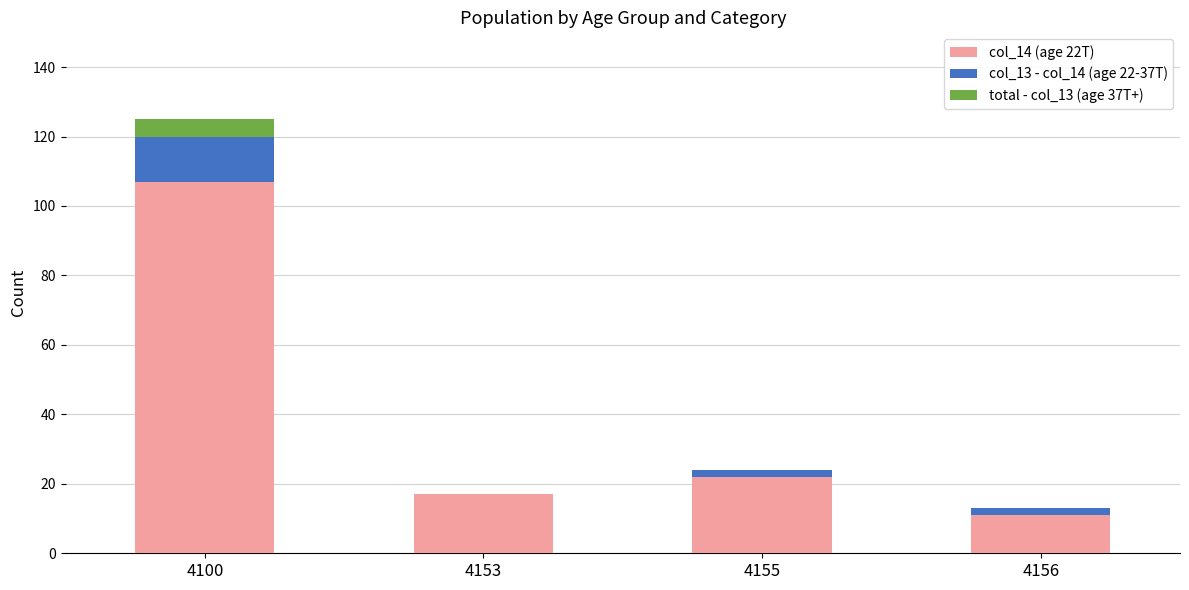

Where is col_14 (age 22T) nearest to the value 59?

4155